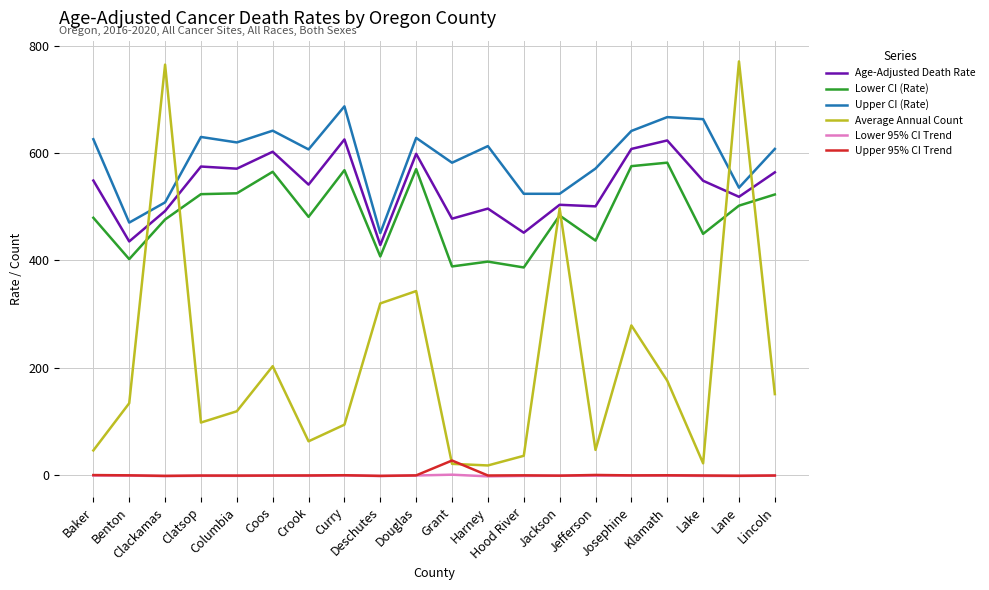

True or false: Age-Adjusted Death Rate has a value of 492.2 at Clackamas.

True